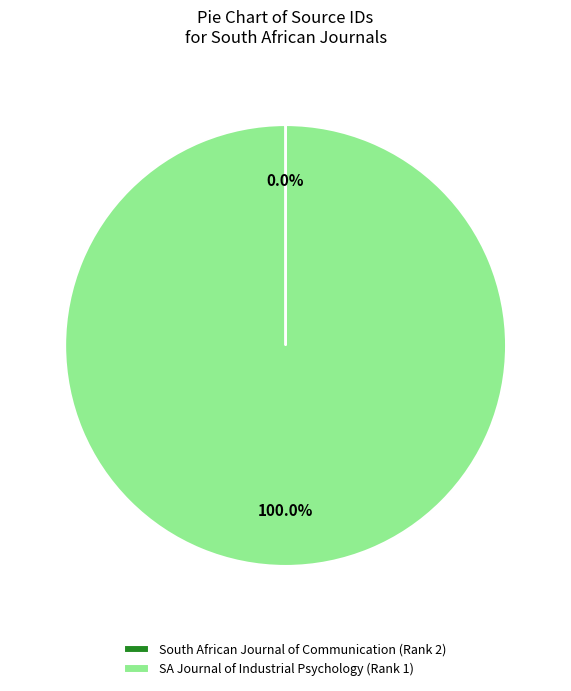

To the nearest percent, what portion does SA Journal of Industrial Psychology (Rank 1) represent?

100%